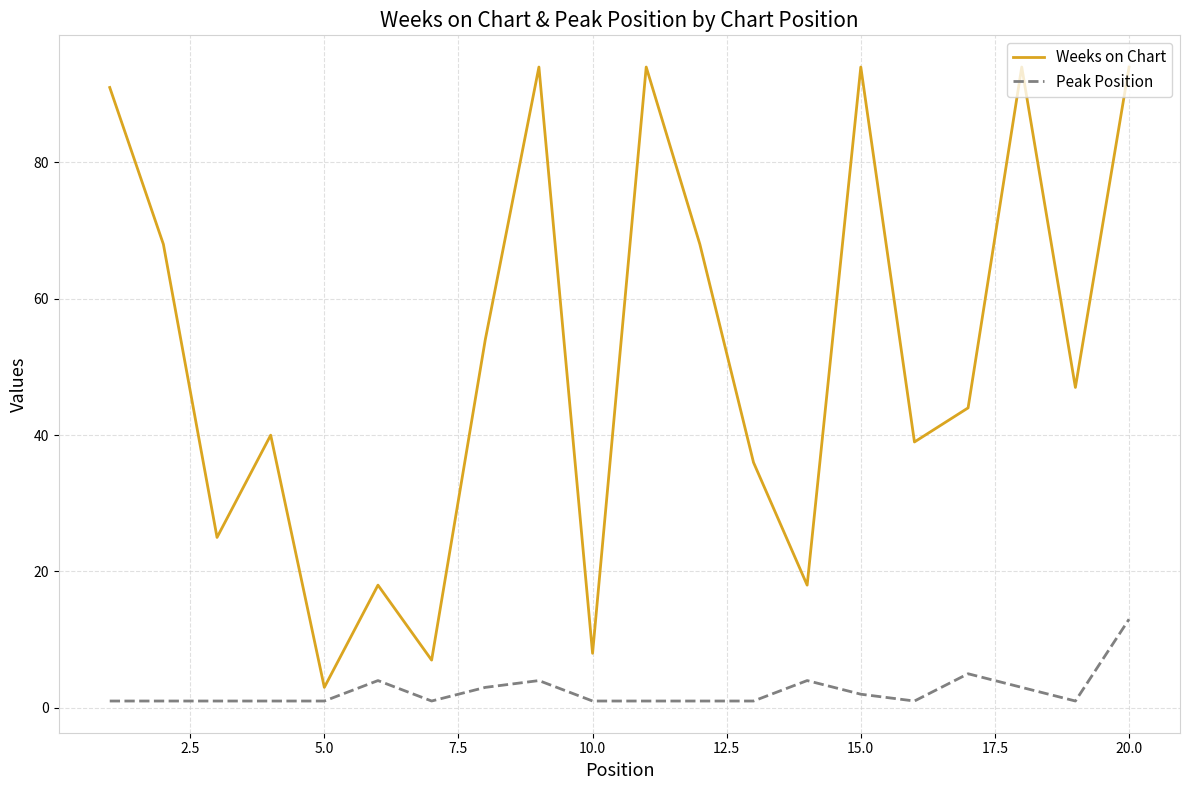

Which series has the largest range (max minus min)?

Weeks on Chart